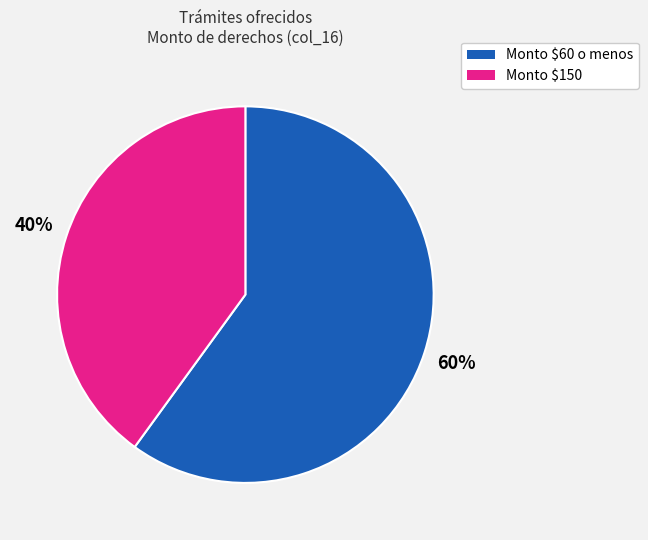

Is there any slice that represents more than half of the pie?

Yes